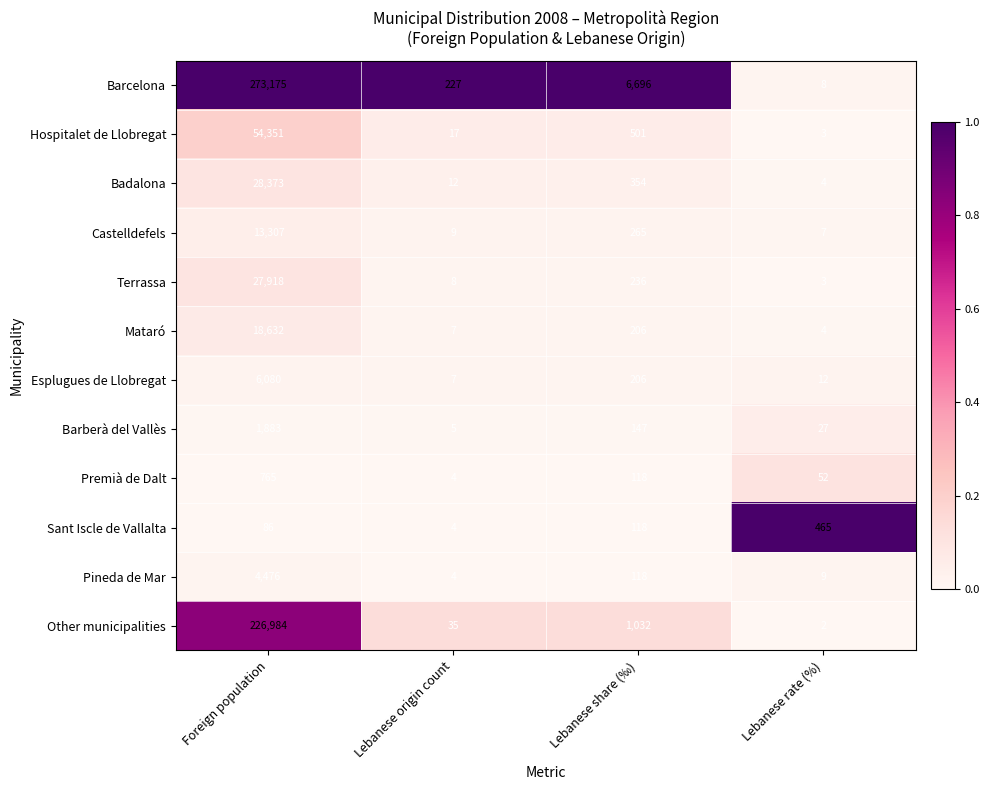

List the series in order of their peak value, highest first.

Barcelona, Other municipalities, Hospitalet de Llobregat, Badalona, Terrassa, Mataró, Castelldefels, Esplugues de Llobregat, Pineda de Mar, Barberà del Vallès, Premià de Dalt, Sant Iscle de Vallalta